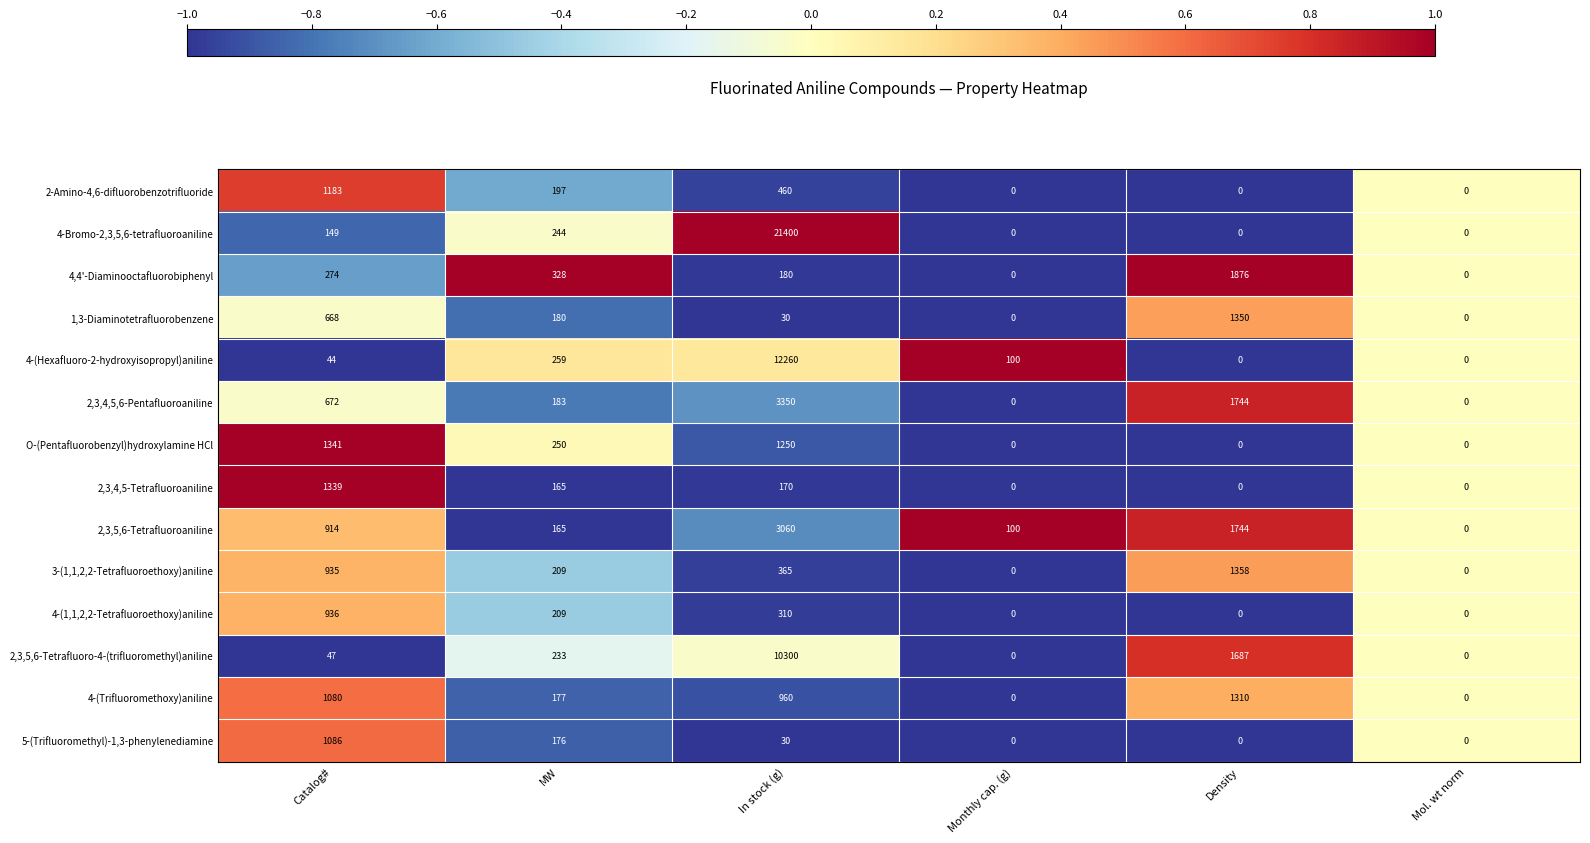

What is the difference between the second highest and minimum values in the 2,3,5,6-Tetrafluoroaniline series?

1744